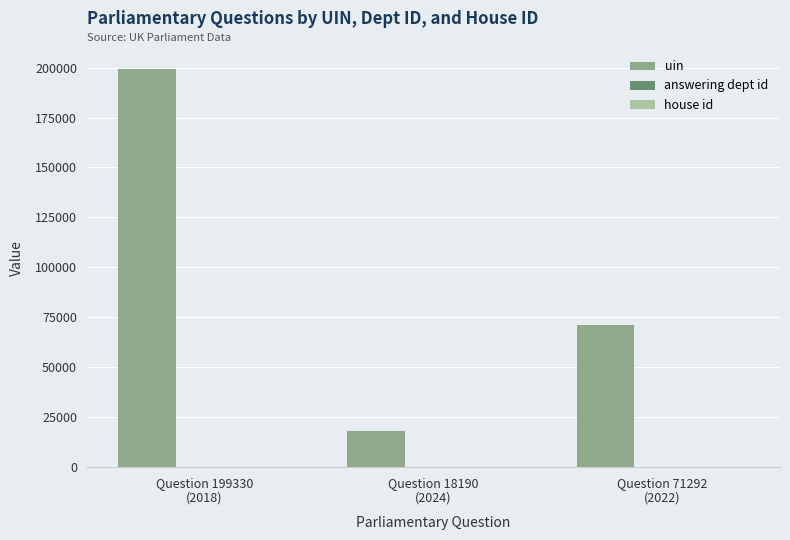

What is the greatest value displayed?

199330